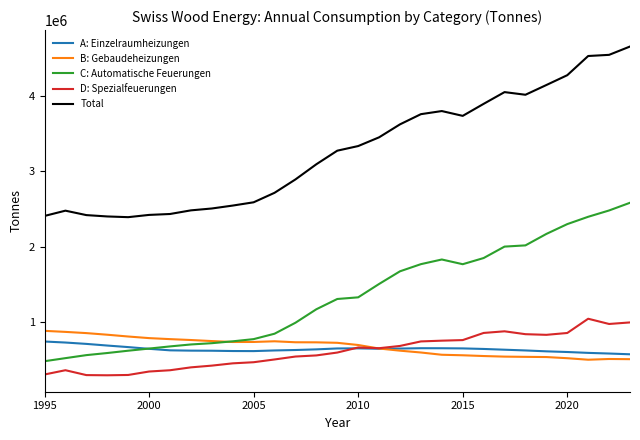

Does the chart have visible grid lines?

No